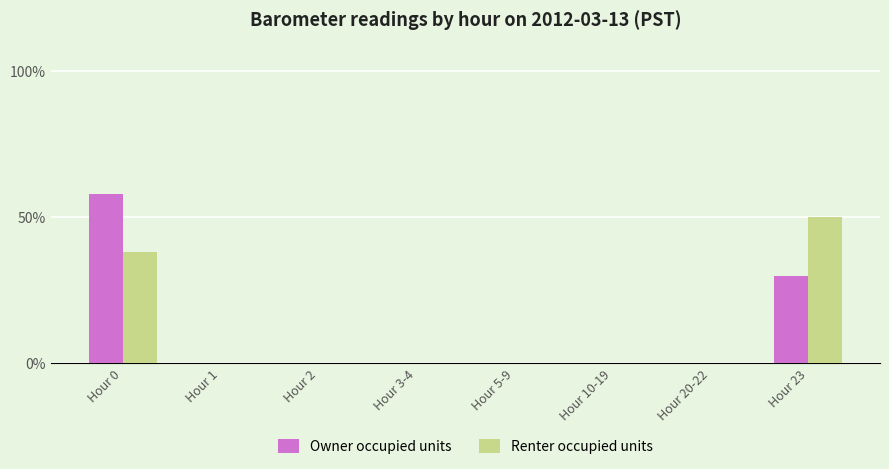

The value of Renter occupied units at Hour 0 is 38. True or false?

True